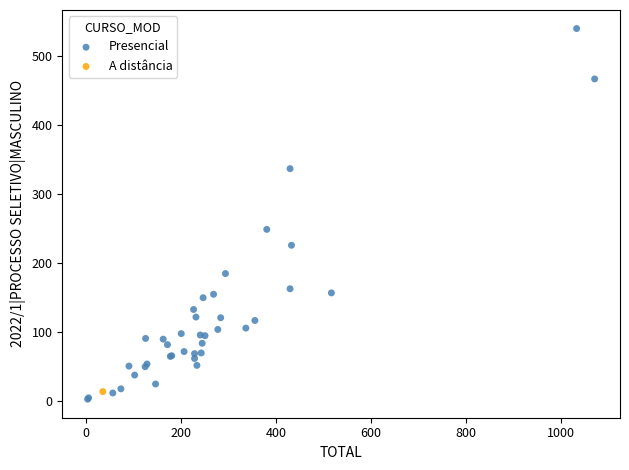

What are all the series names shown in the legend?

Presencial, A distância